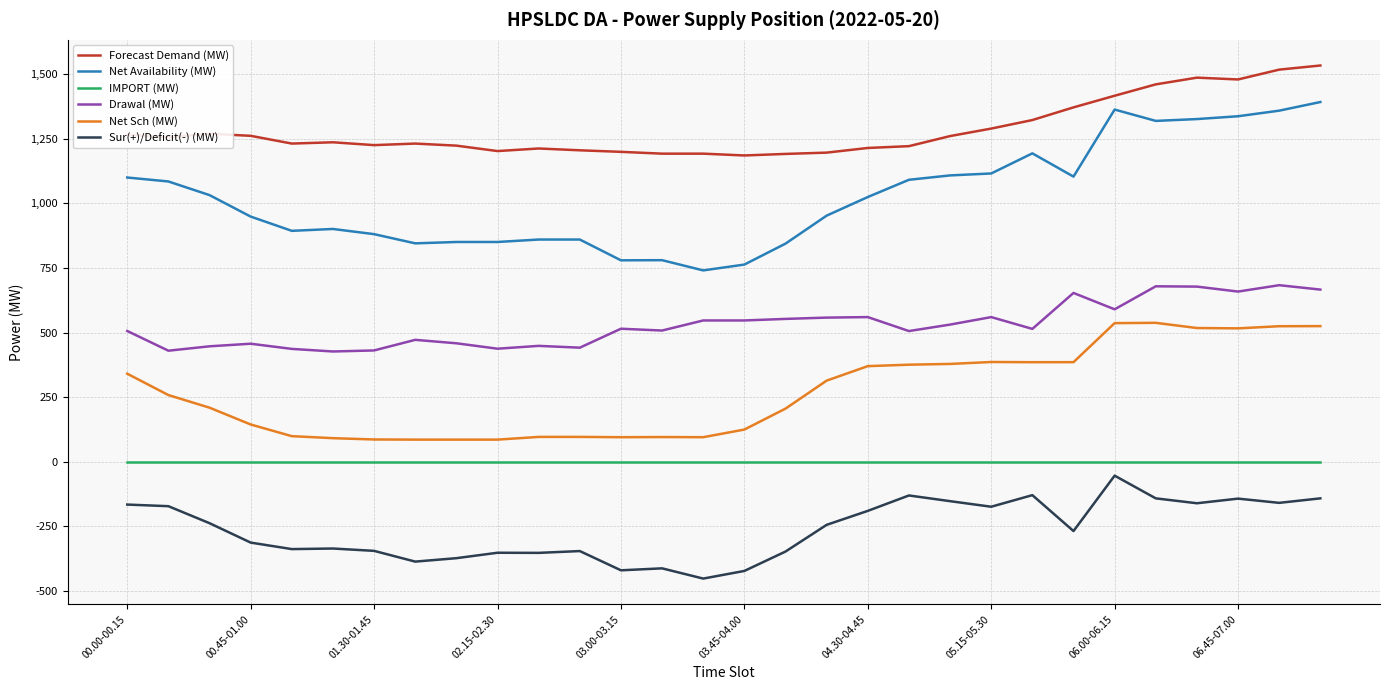

What is the minimum value shown in the chart?

-451.6